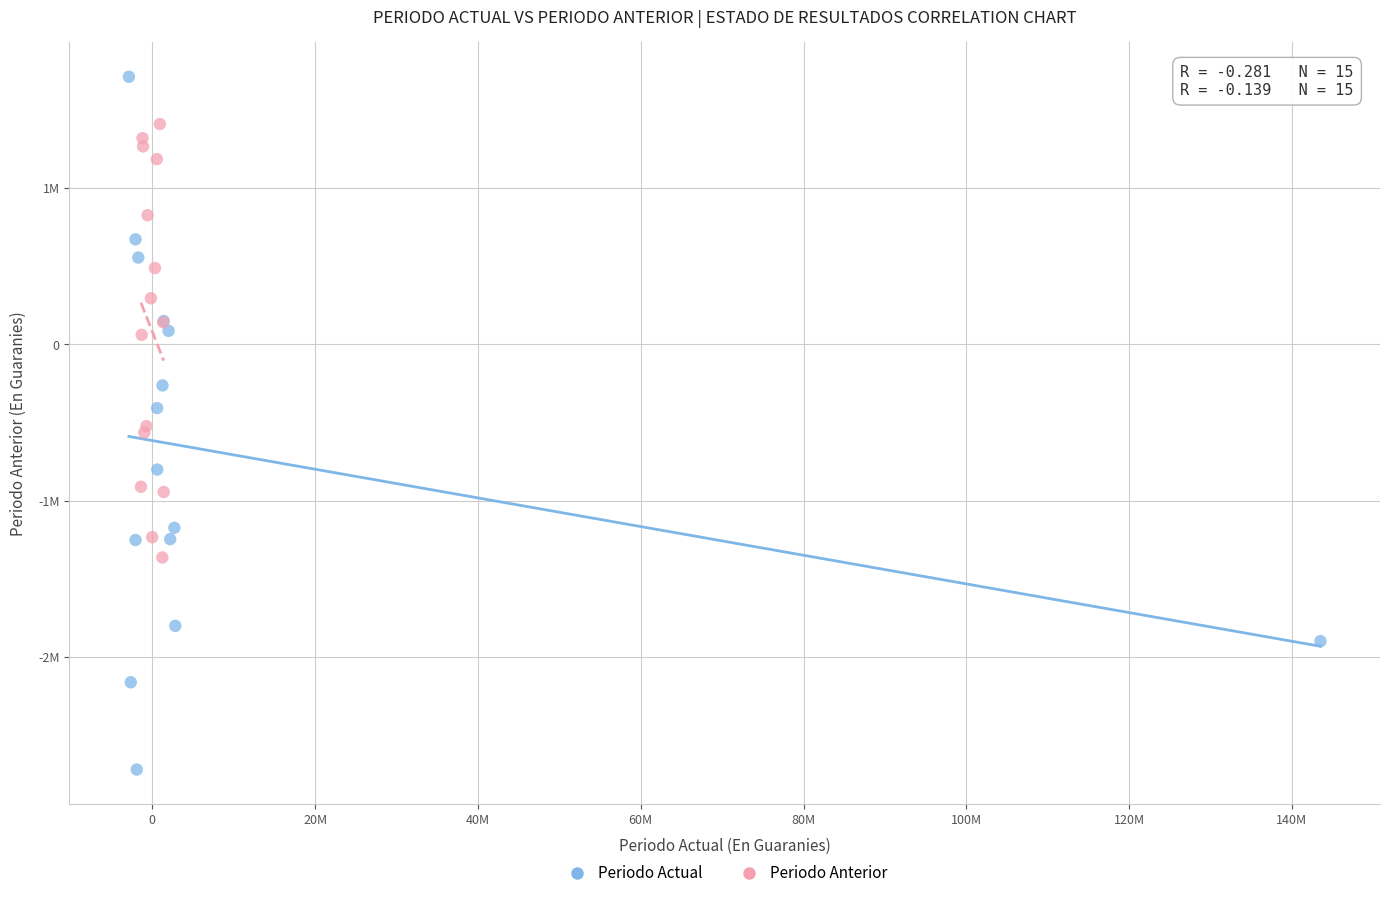

What are all the series names shown in the legend?

Periodo Actual, Periodo Anterior